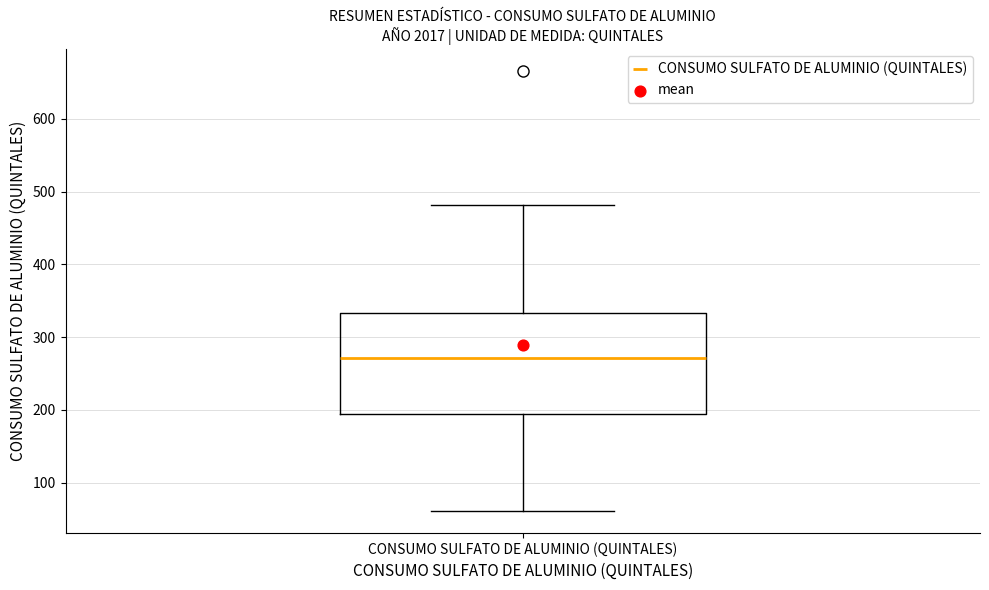

Transcribe this box plot: give where the median line is, the range the box spans, and where the two whiskers end, as read against the y-axis. The values are not printed on the chart, so give them approximately, as read against the axis.

median 270, box 190 to 330, whiskers 60 to 480